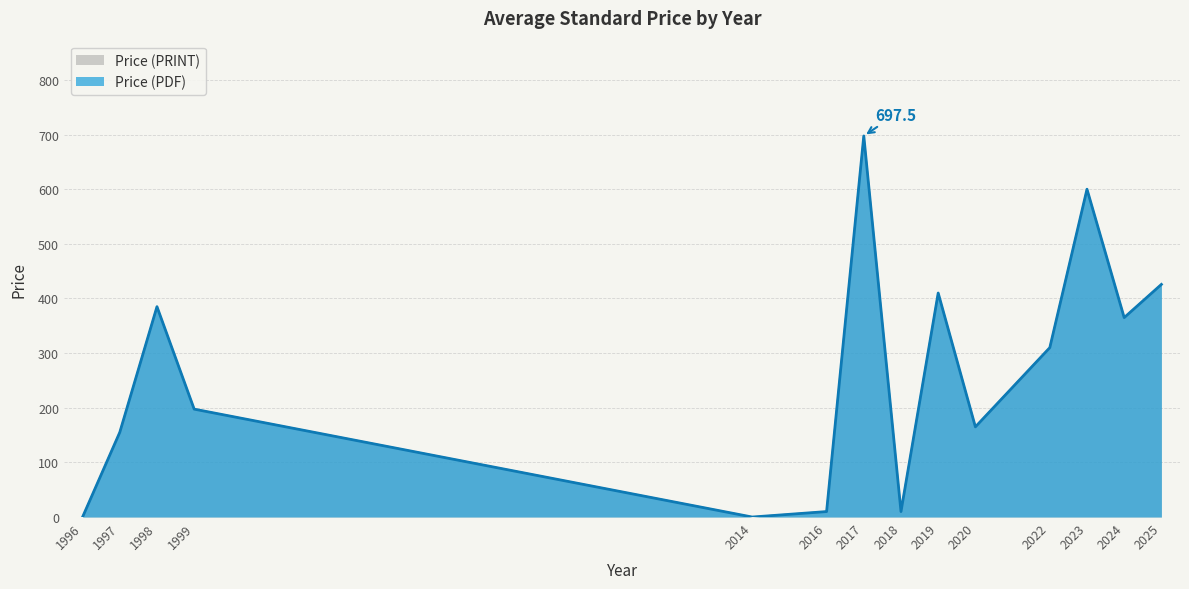

How many interior local peaks does the Price (PRINT) series have?

6